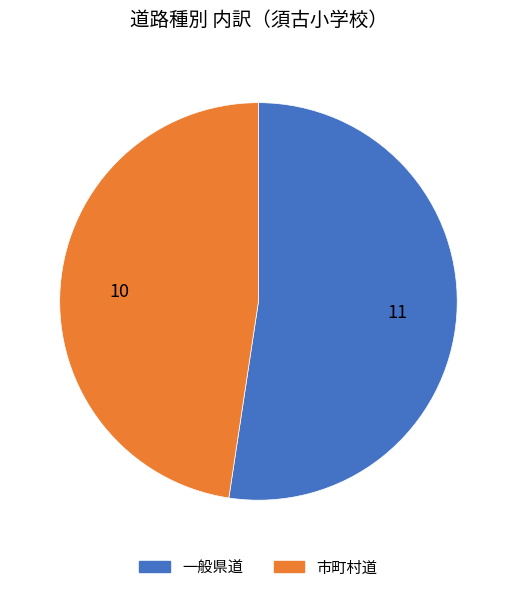

Rank the categories by value from lowest to highest.

市町村道, 一般県道